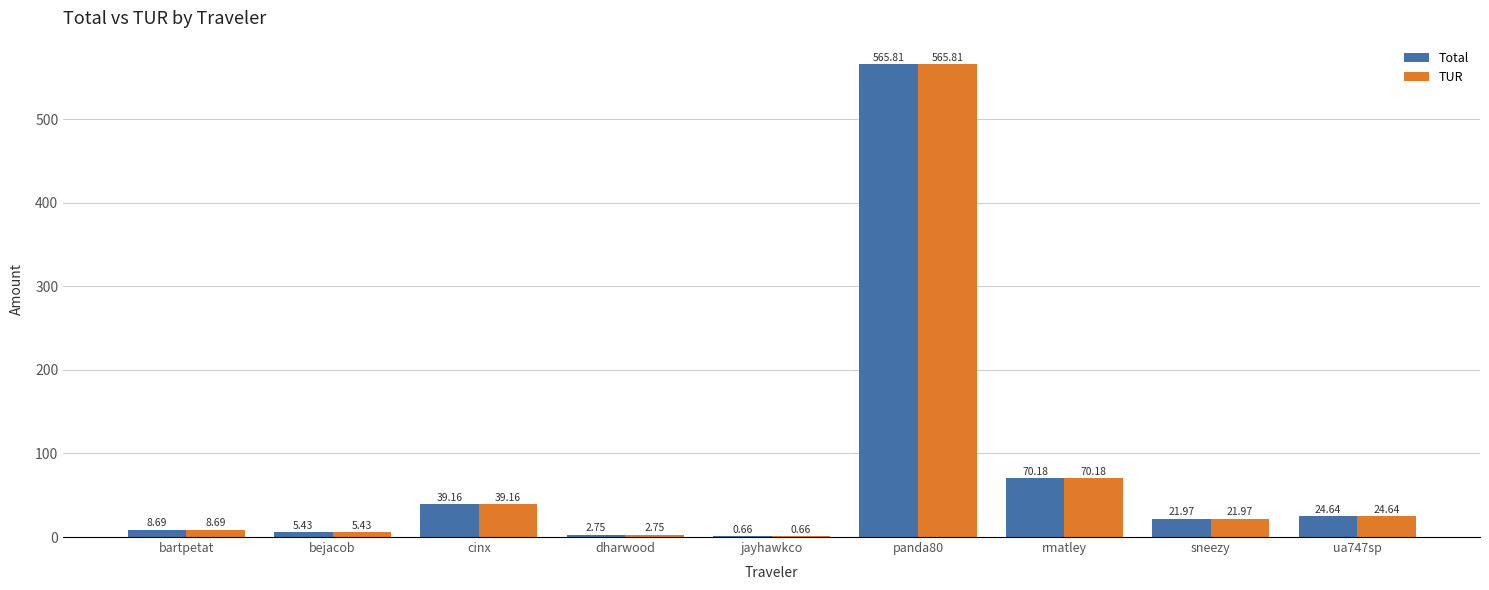

Where is Total nearest to the value 283?

rmatley